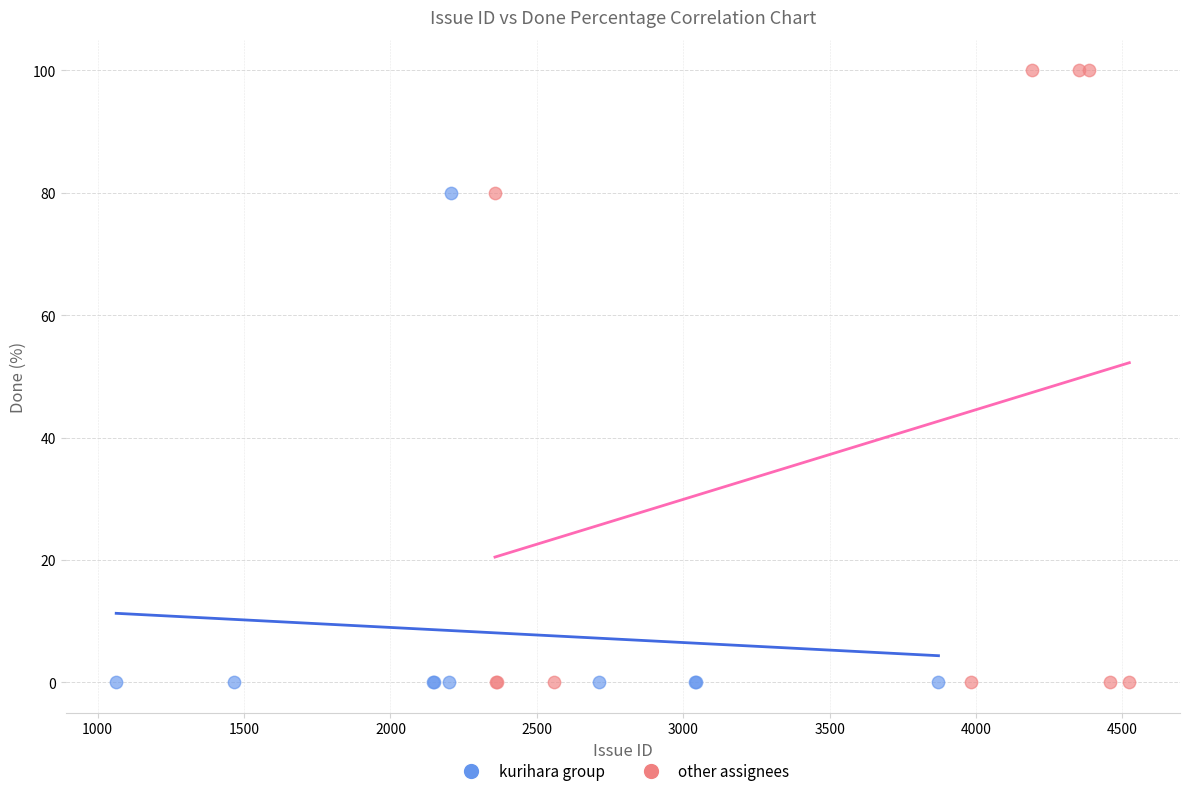

What are all the series names shown in the legend?

kurihara group, other assignees